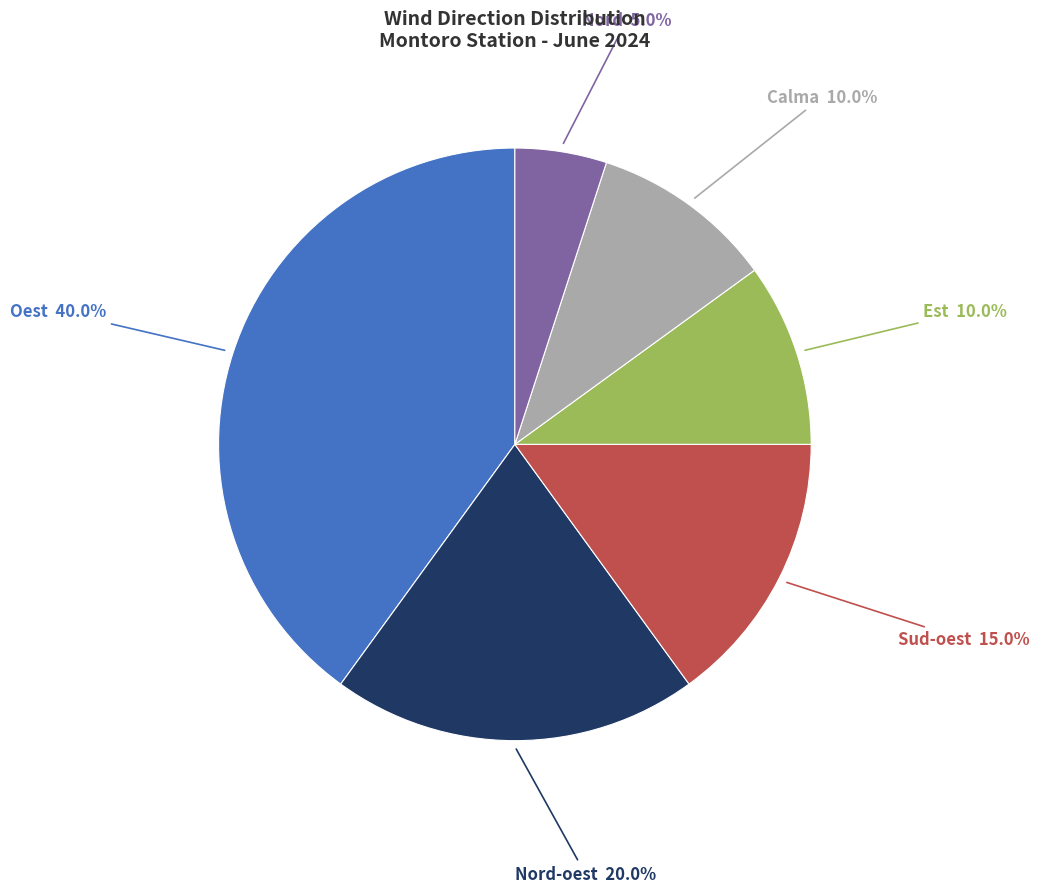

What is the largest slice in the pie chart?

Oest